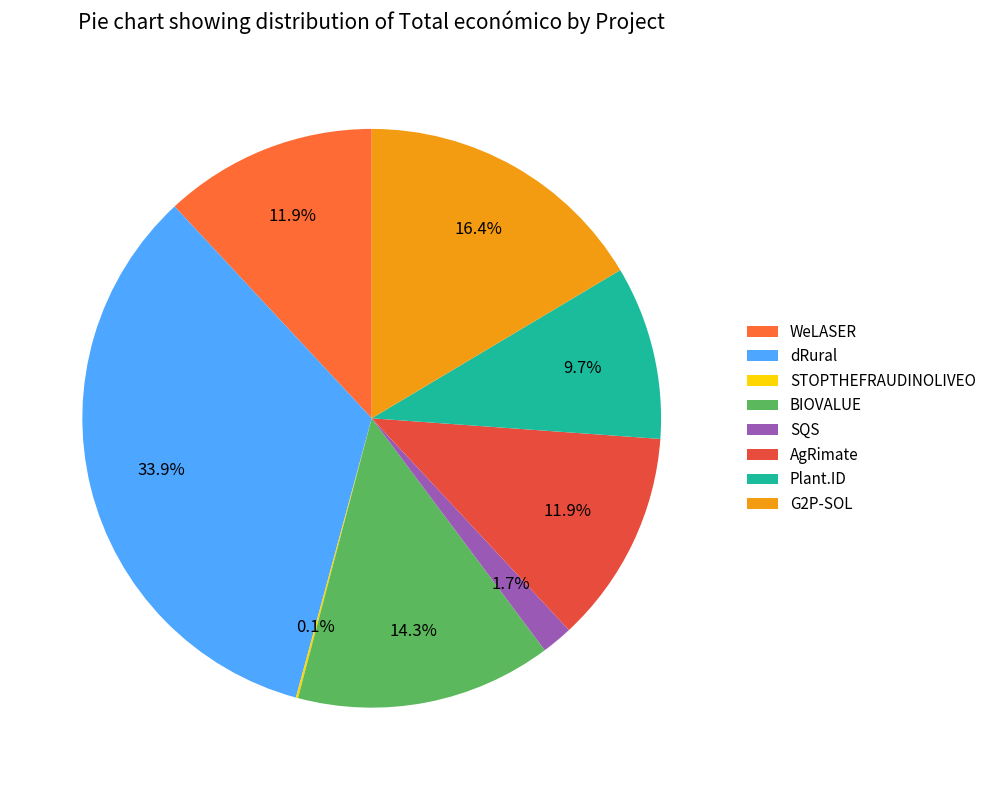

Does SQS represent more than half of the total?

No